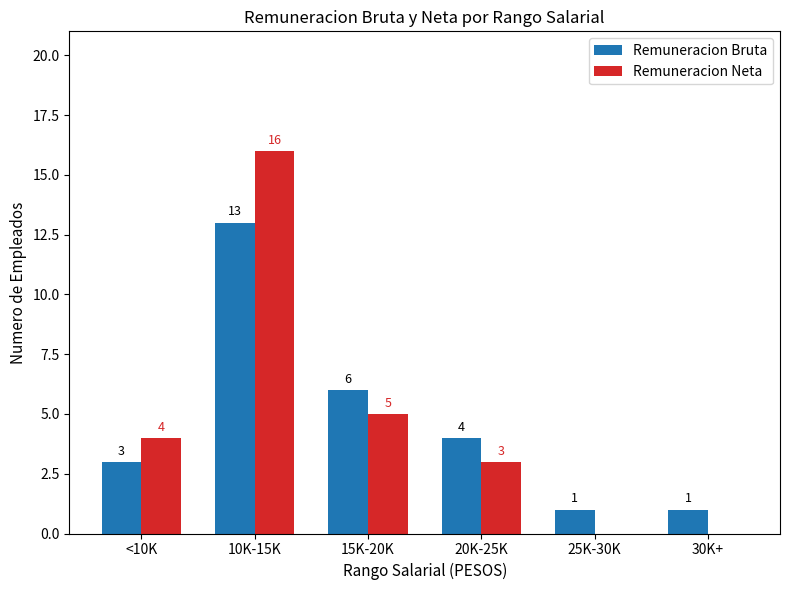

The Remuneracion Bruta series shows 4 at 20K-25K. True or false?

True